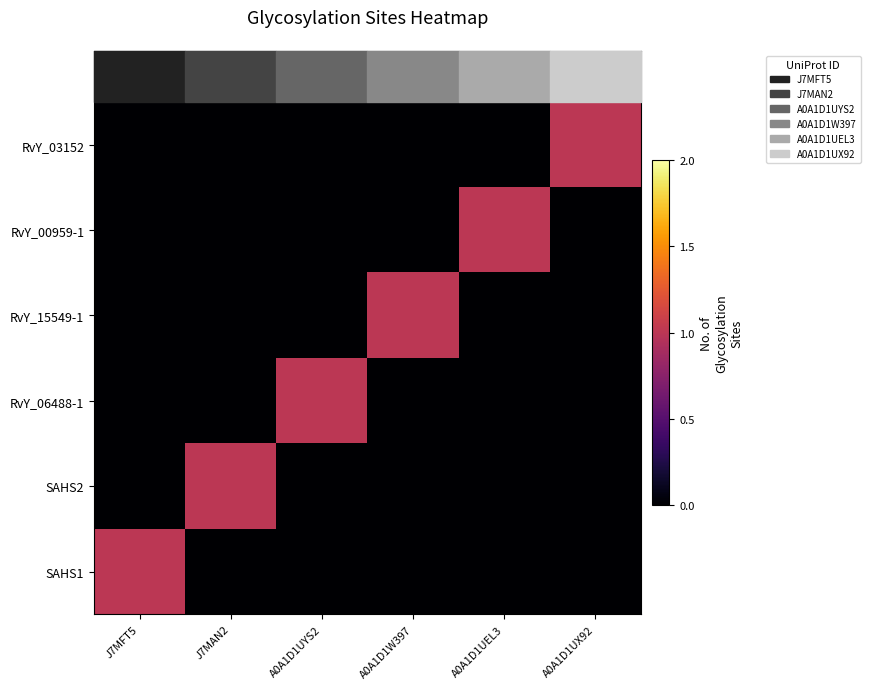

Which category has the highest value across all series?

J7MFT5